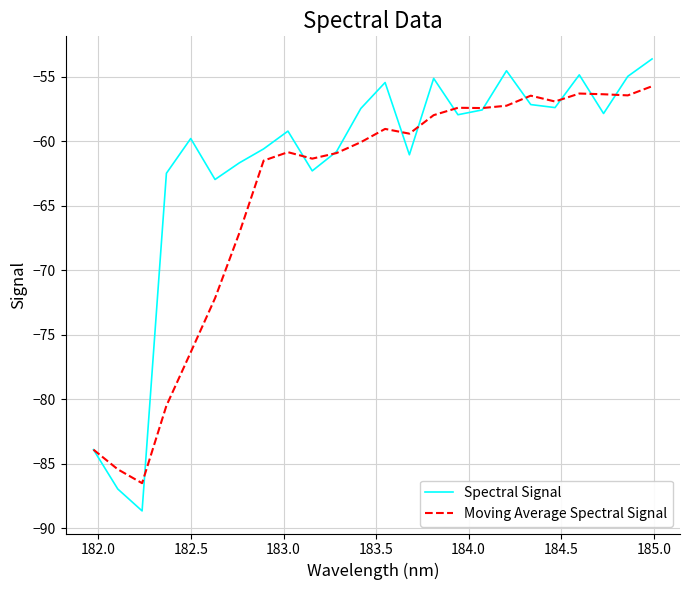

What is the smallest value displayed?

-88.7